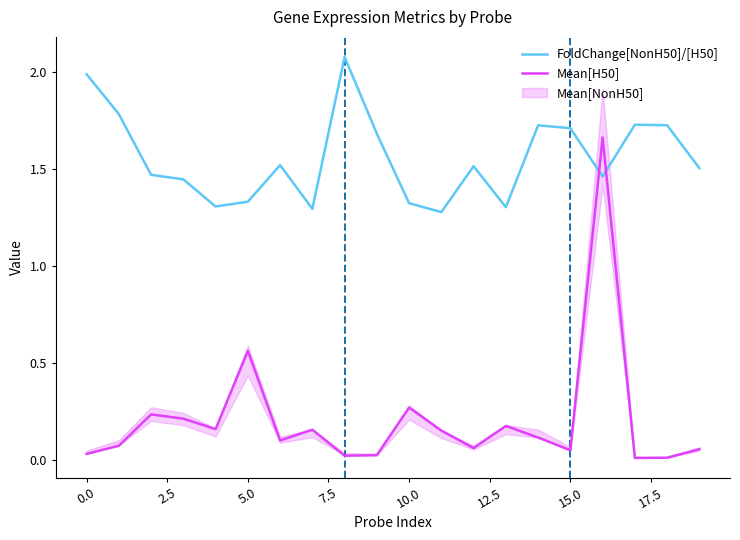

How many intersections are there between FoldChange[NonH50]/[H50] and Mean[H50]?

2